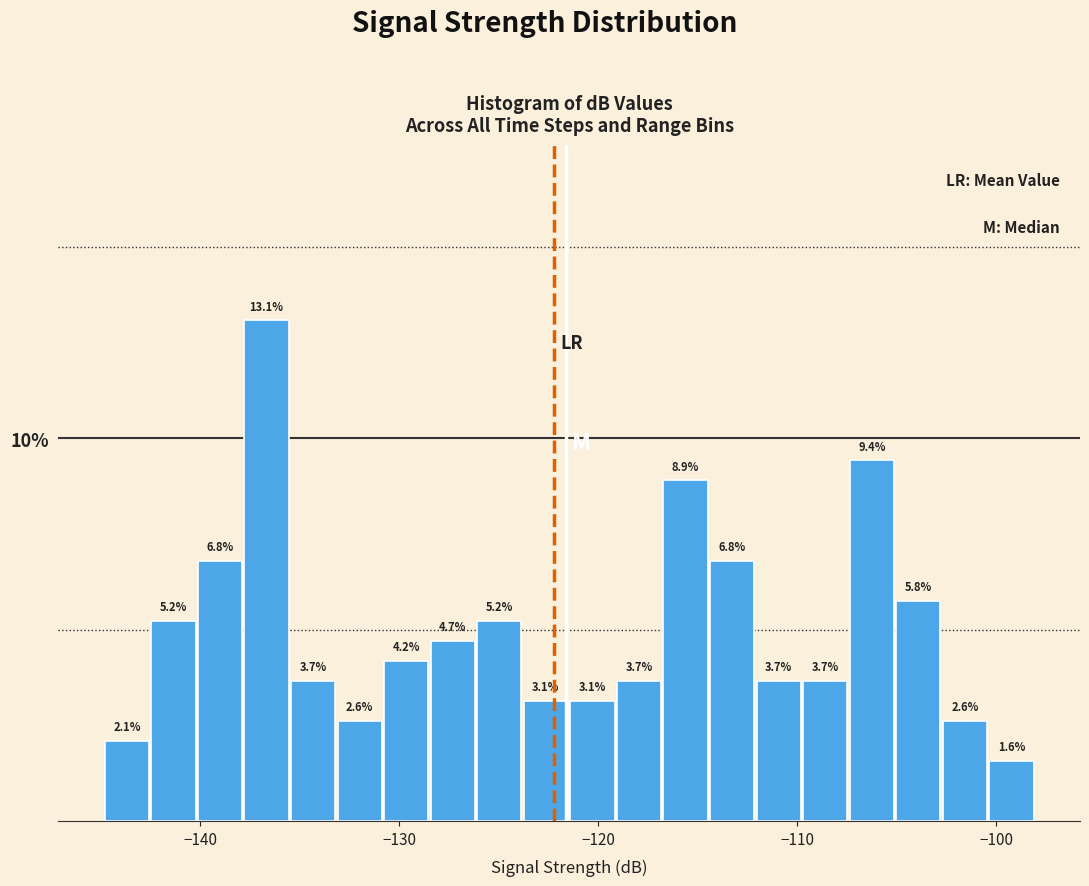

Around what value on the x-axis is the tallest bar? Give the approximate position of its centre, as read against the axis.

-137